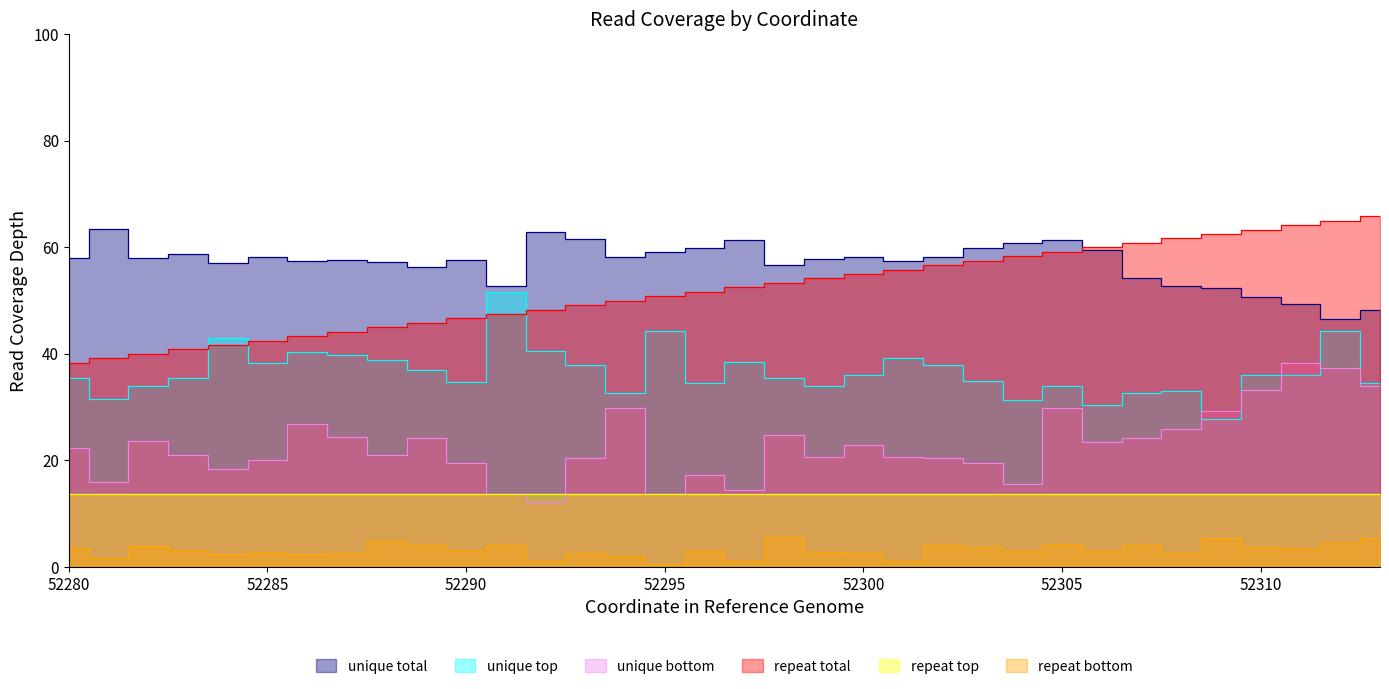

What is the value of the repeat total point at the 16th from the left?

50.8